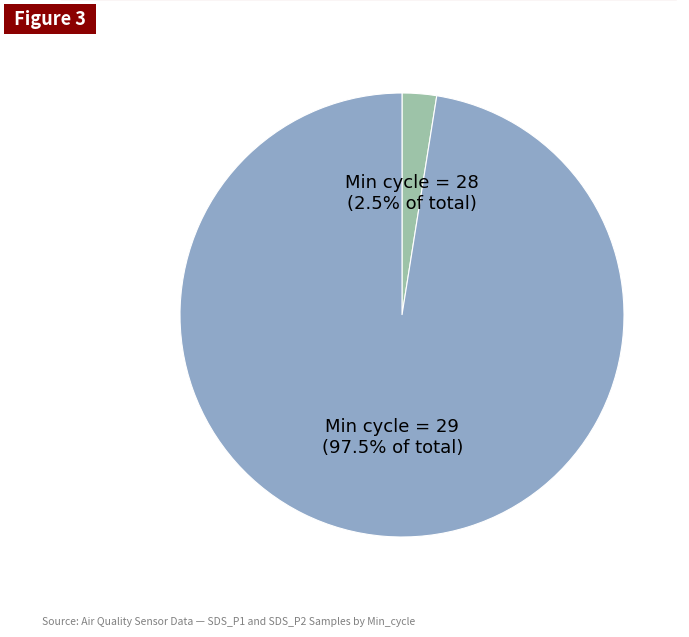

Which slice represents more than half of the pie?

Min cycle = 29 (97.5% of total)